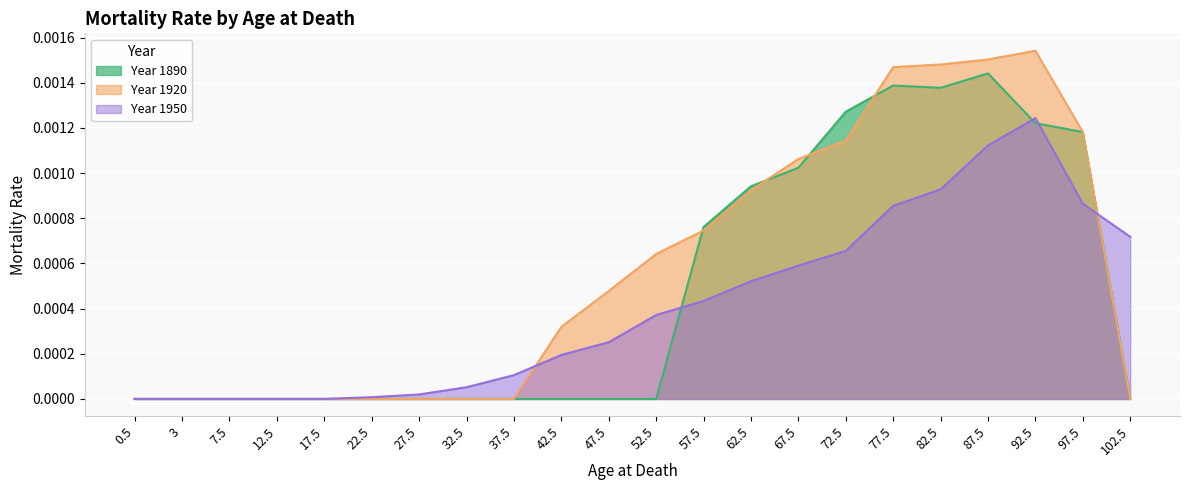

At which label does Year 1950 reach its minimum?

0.5